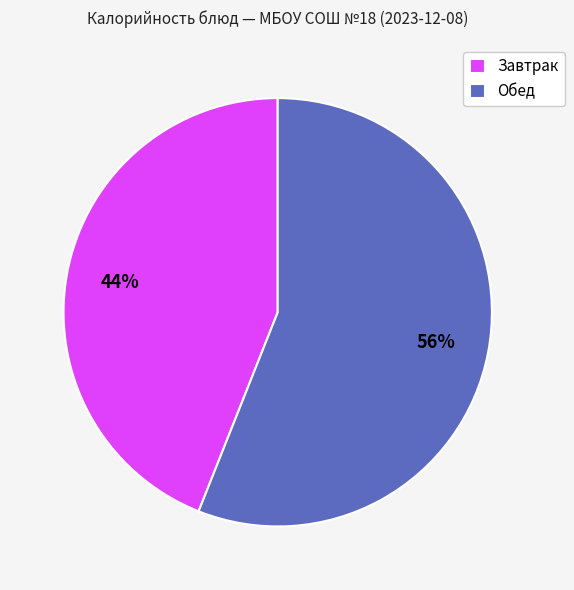

To the nearest percent, what is the difference between the Завтрак and Обед slice percentages?

12%